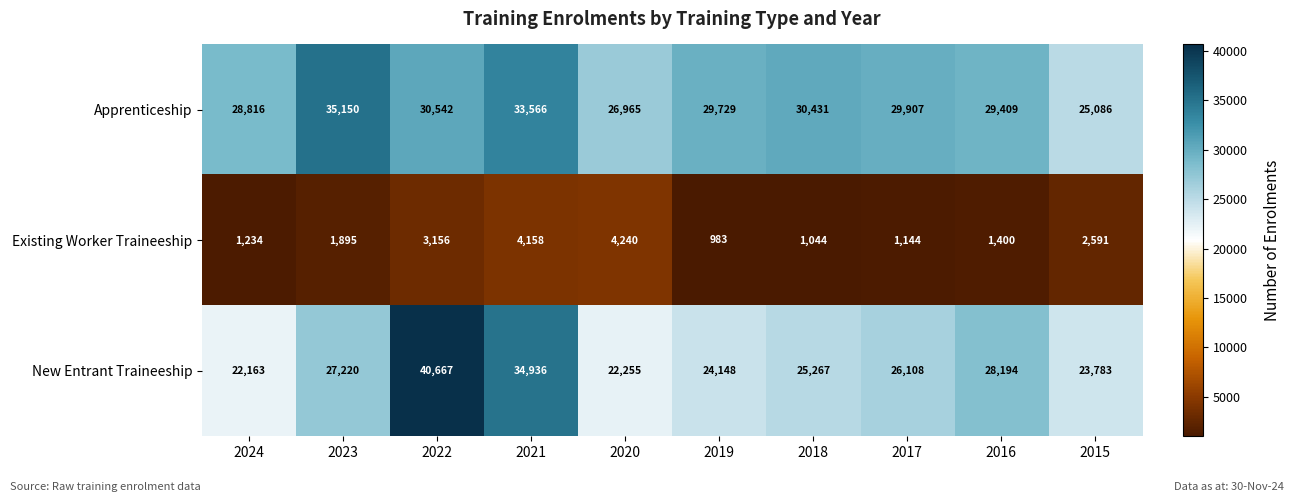

Which label corresponds to the smallest value in the chart?

2019